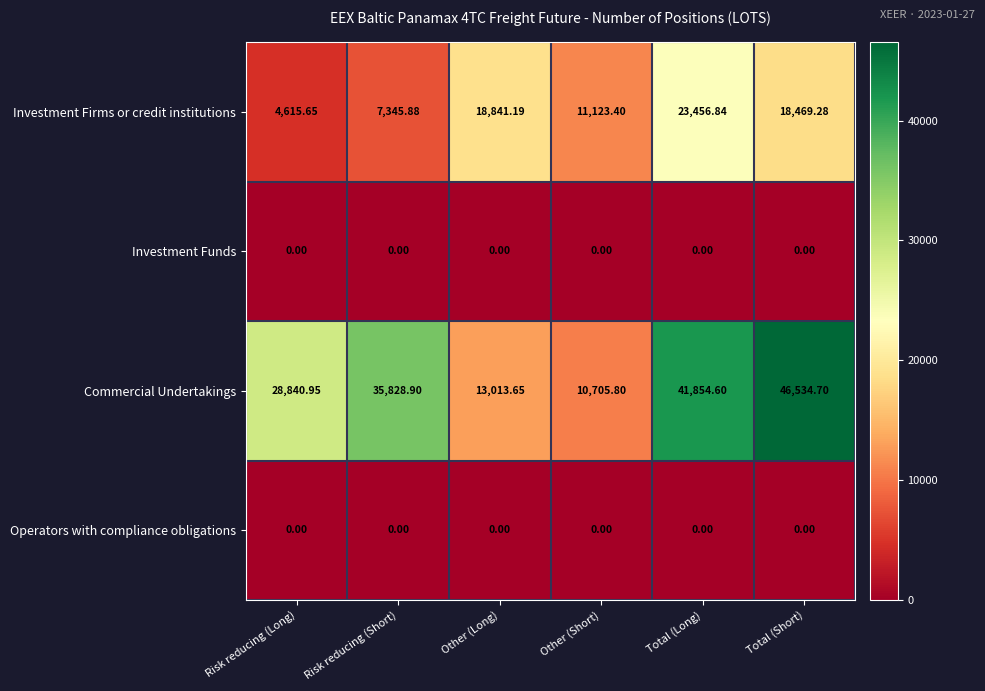

Which series has the largest total across all categories?

Commercial Undertakings